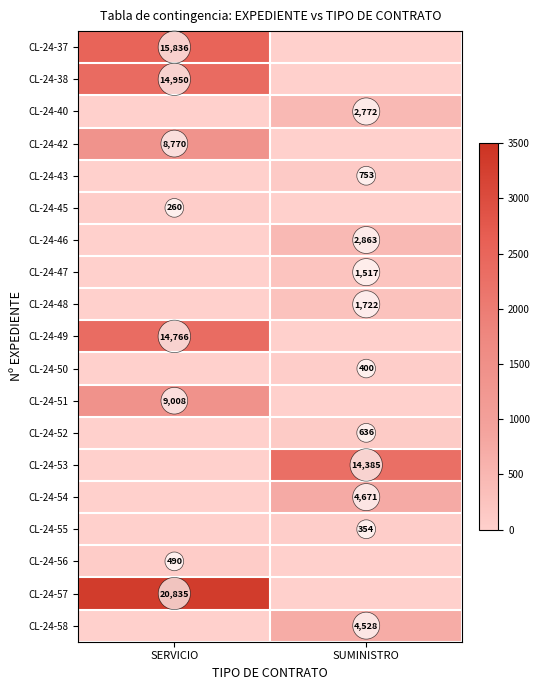

Which category has the highest value across all series?

SERVICIO